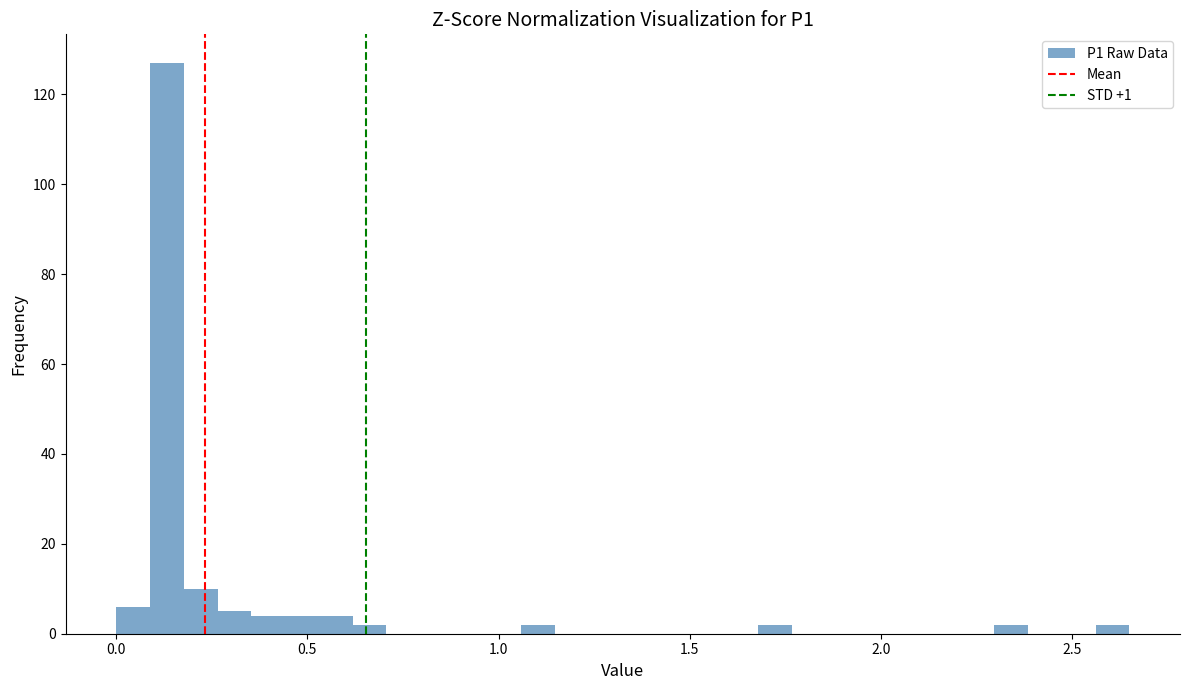

Read against the x-axis, roughly where is the centre of the tallest bar?

0.15